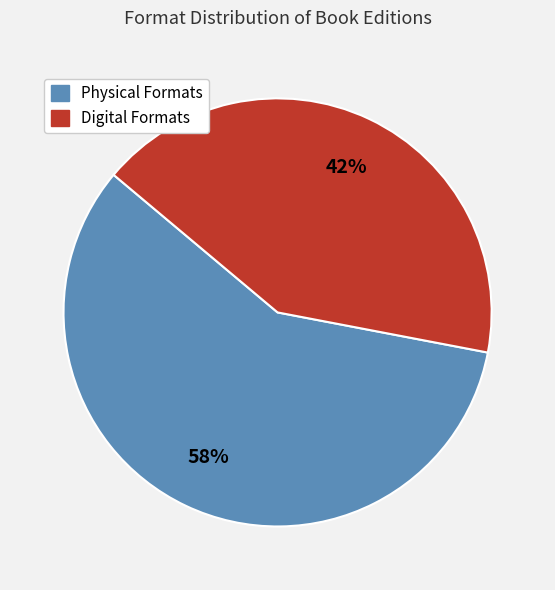

How many slices are in this pie chart?

2